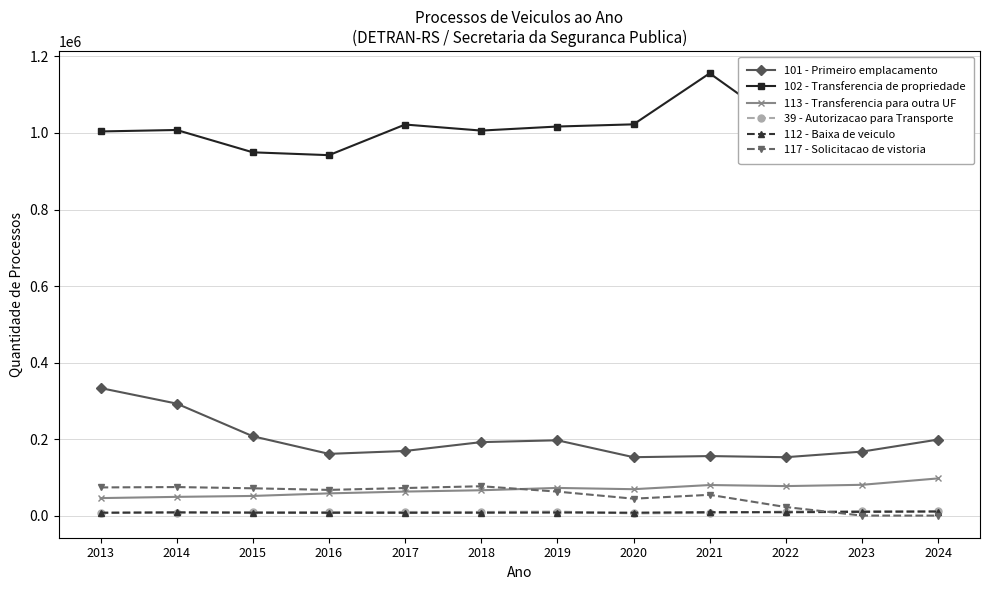

At how many categories does at least one series exceed 936532?

12